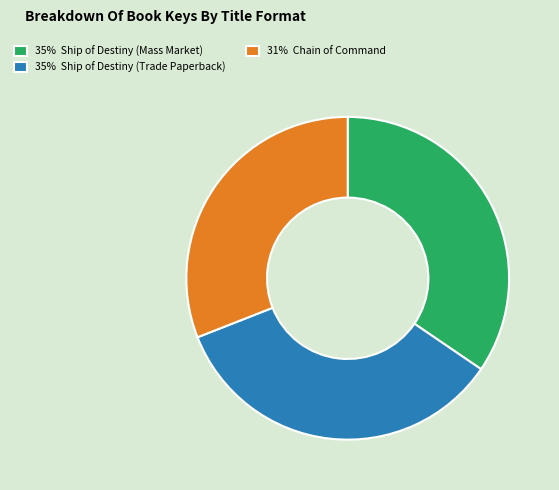

Does any single category account for the majority?

No